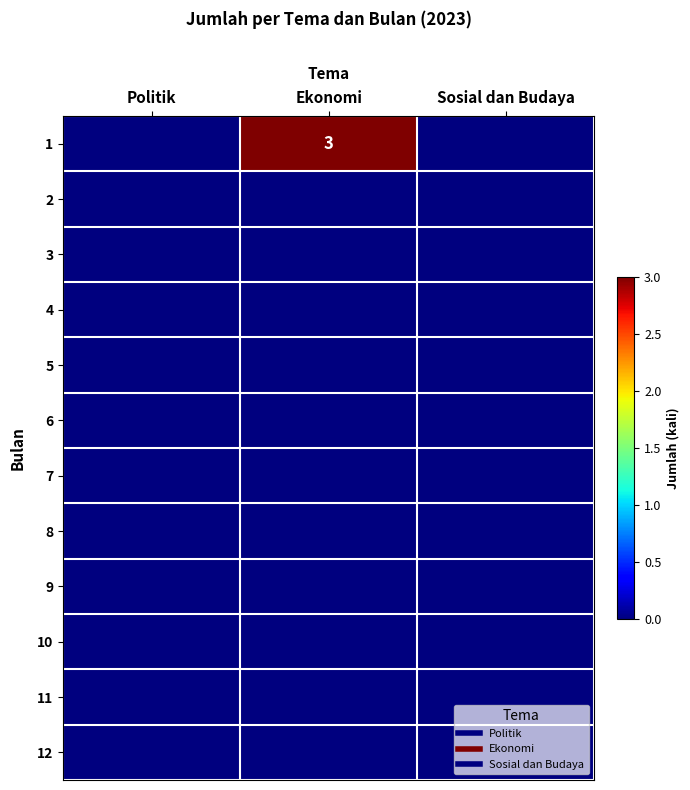

What is the maximum value shown in the chart?

3